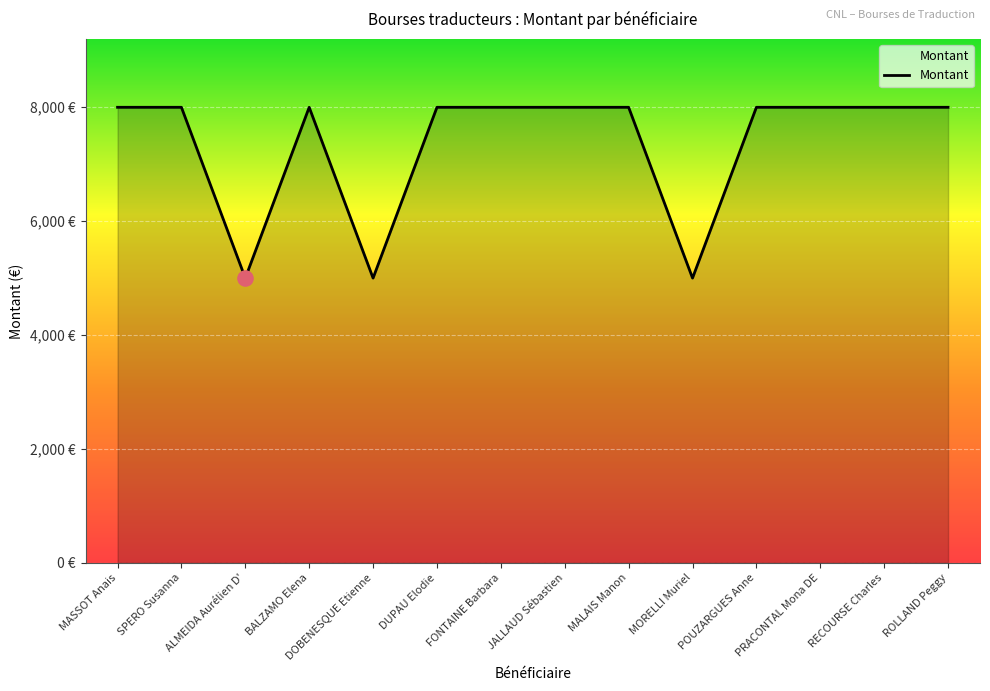

What is the ratio of the value at DUPAU Elodie to the value at JALLAUD Sébastien?

1.0